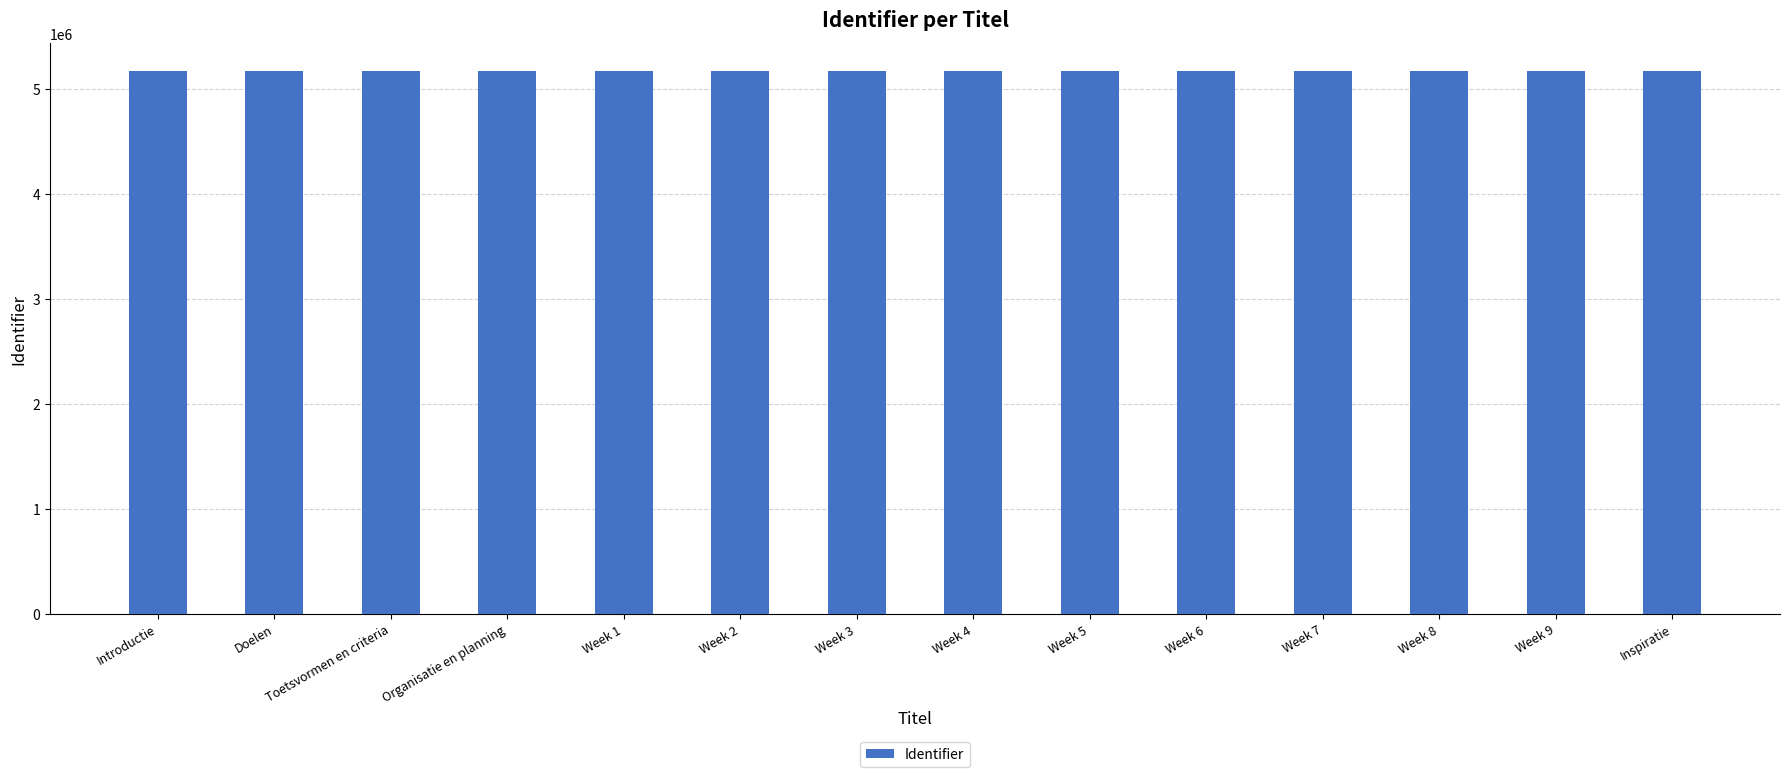

What is the maximum value shown in the chart?

5176435